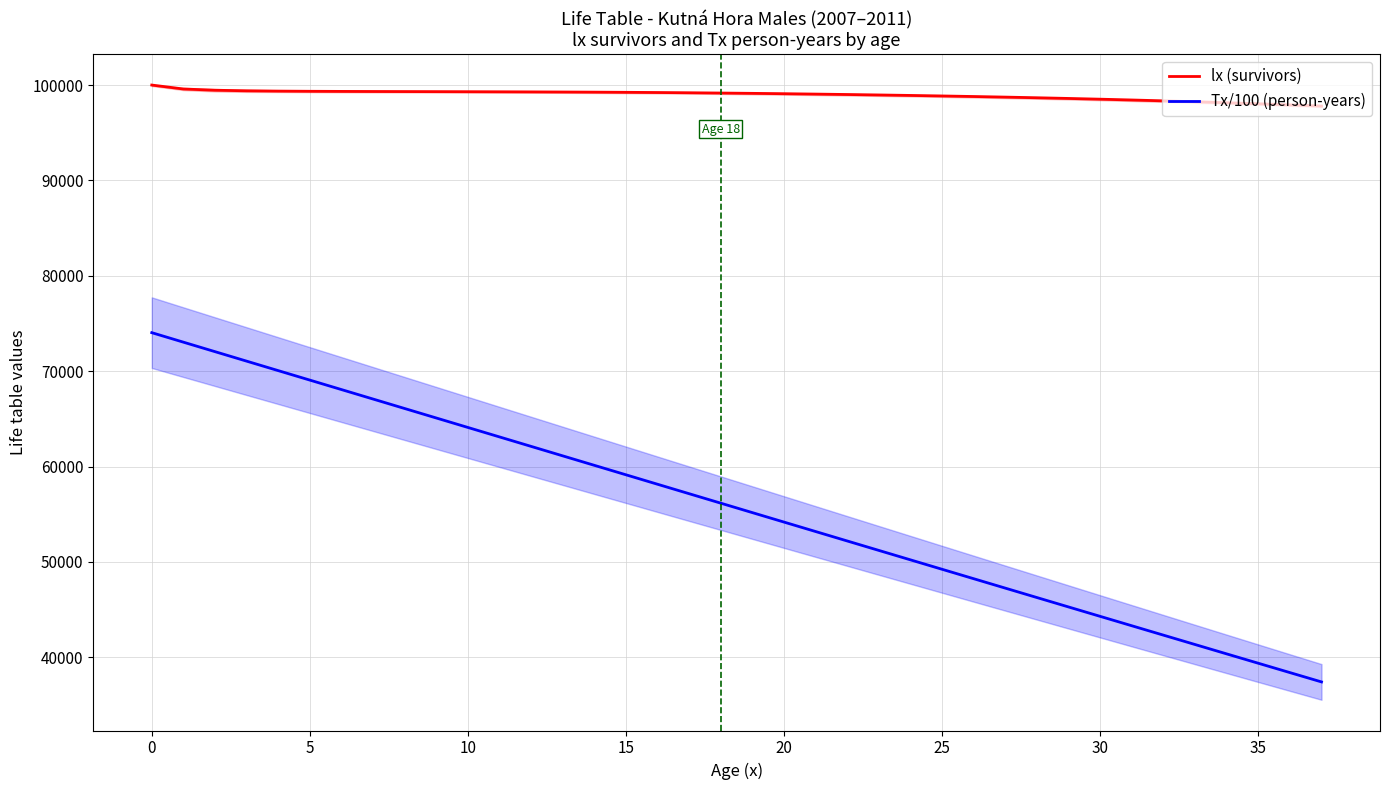

How many data points in lx (survivors) are above 99161?

19